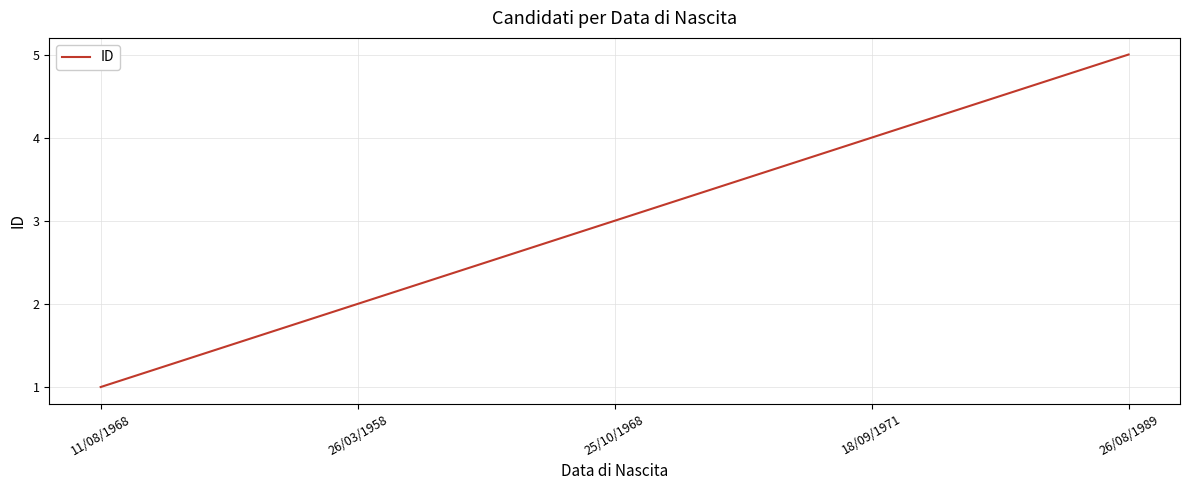

How many lines are shown in the chart?

1